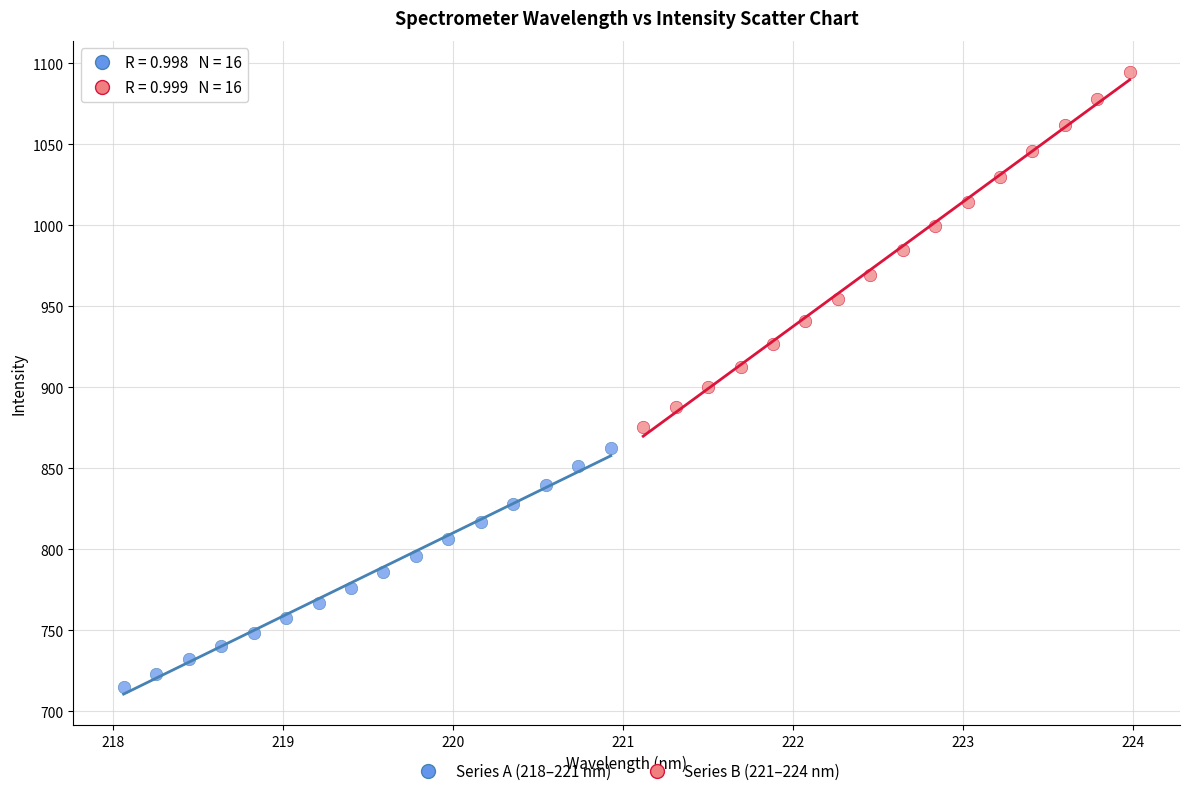

Which series reaches the maximum Y coordinate?

Series B (221–224 nm)